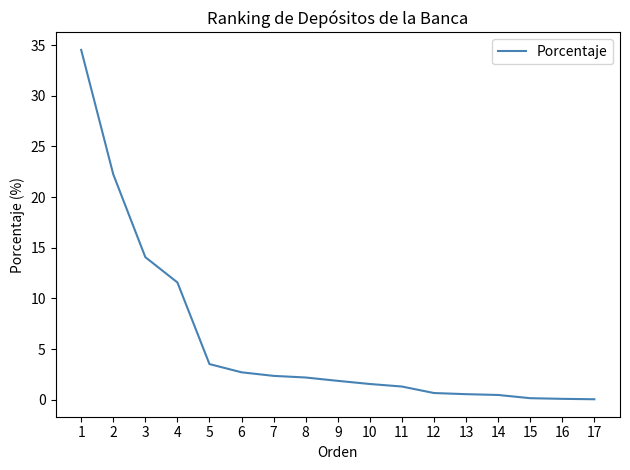

What value does the data have at 4?

11.6